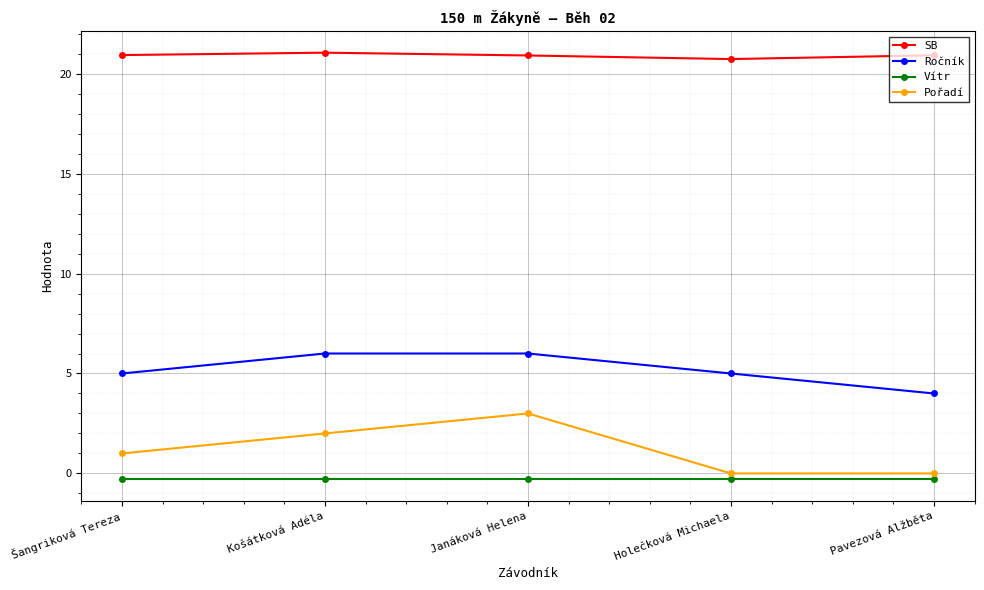

Which series has the widest spread of values?

Pořadí